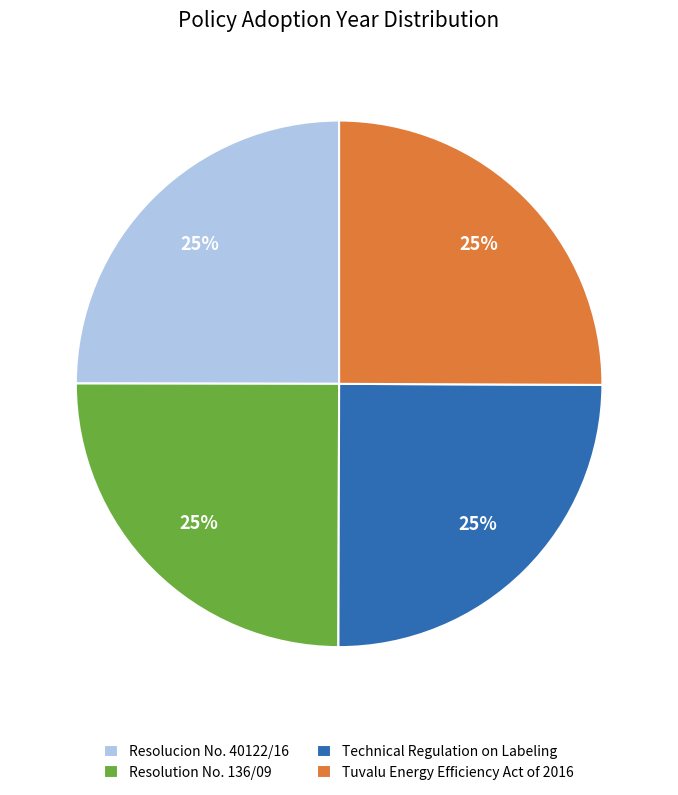

Is there any slice that represents more than half of the pie?

No